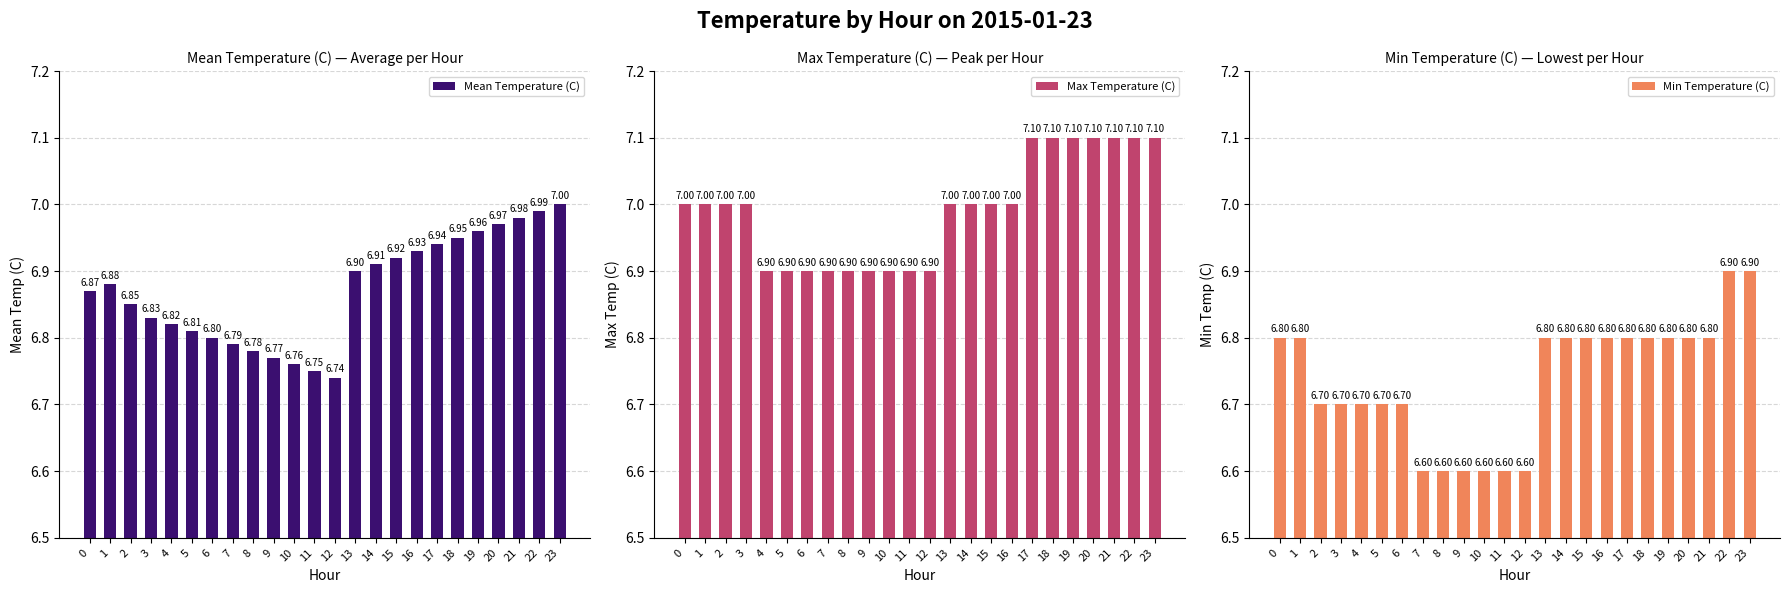

Reading left to right, extract all data points from this chart.

Mean Temperature (C): 6.9	6.9	6.8	6.8	6.8	6.8	6.8	6.8	6.8	6.8	6.8	6.8	6.7	6.9	6.9	6.9	6.9	6.9	7.0	7.0	7.0	7.0	7.0	7.0
Max Temperature (C): 7.0	7.0	7.0	7.0	6.9	6.9	6.9	6.9	6.9	6.9	6.9	6.9	6.9	7.0	7.0	7.0	7.0	7.1	7.1	7.1	7.1	7.1	7.1	7.1
Min Temperature (C): 6.8	6.8	6.7	6.7	6.7	6.7	6.7	6.6	6.6	6.6	6.6	6.6	6.6	6.8	6.8	6.8	6.8	6.8	6.8	6.8	6.8	6.8	6.9	6.9